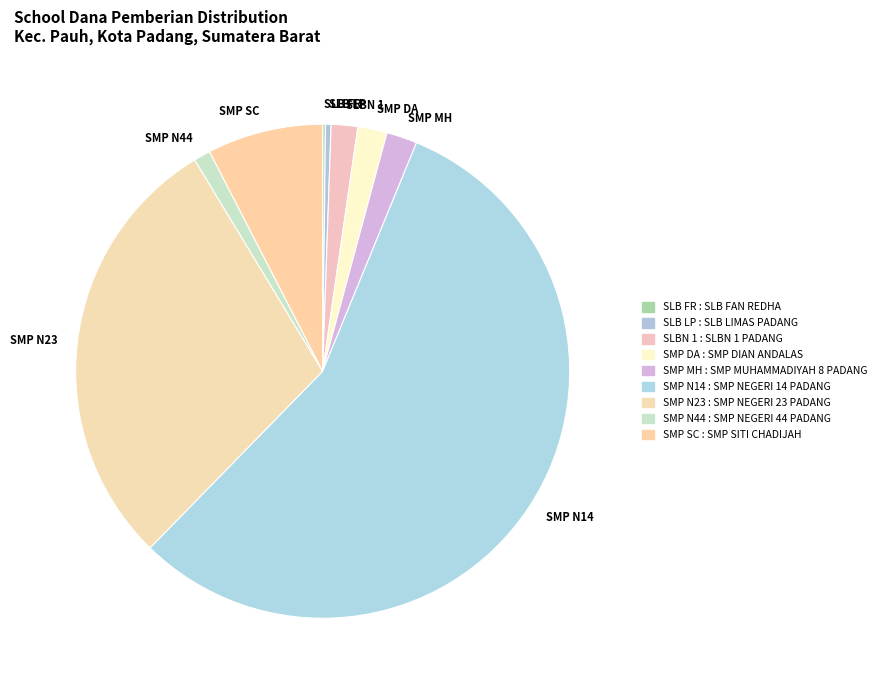

What is the majority slice?

SMP N14